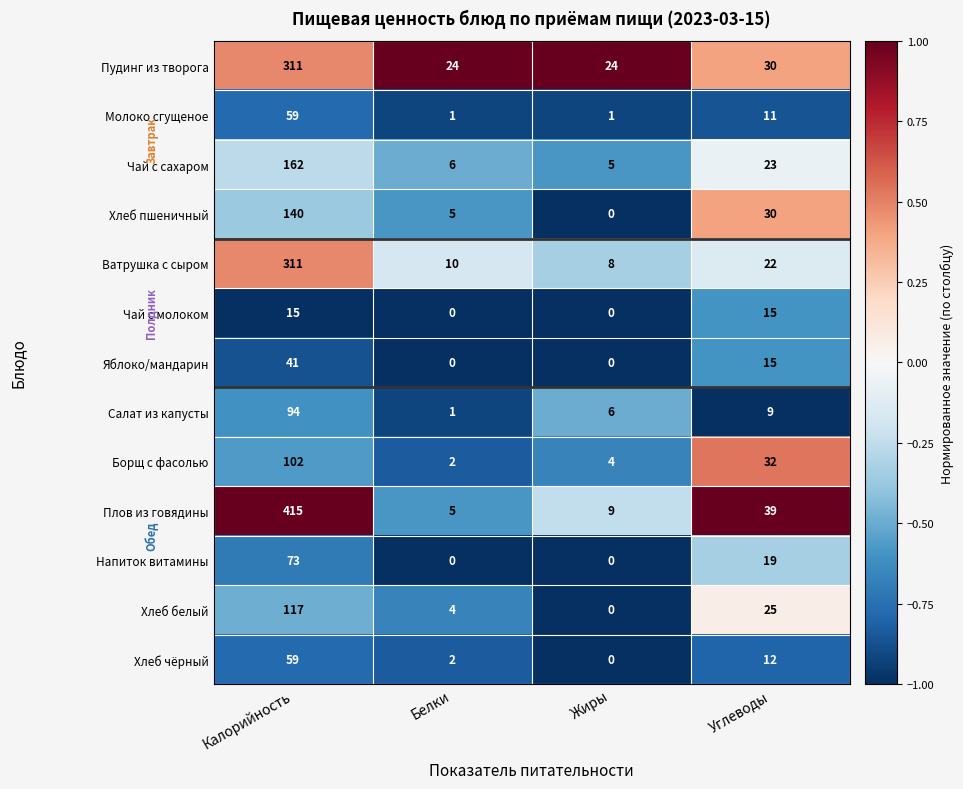

True or false: Чай с сахаром has a value of 277 at Калорийность.

False